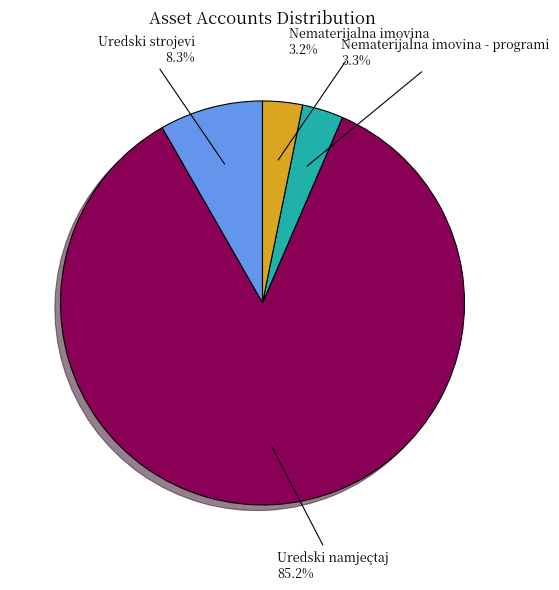

To the nearest percent, what percentage of the pie is Nematerijalna imovina - programi?

3%